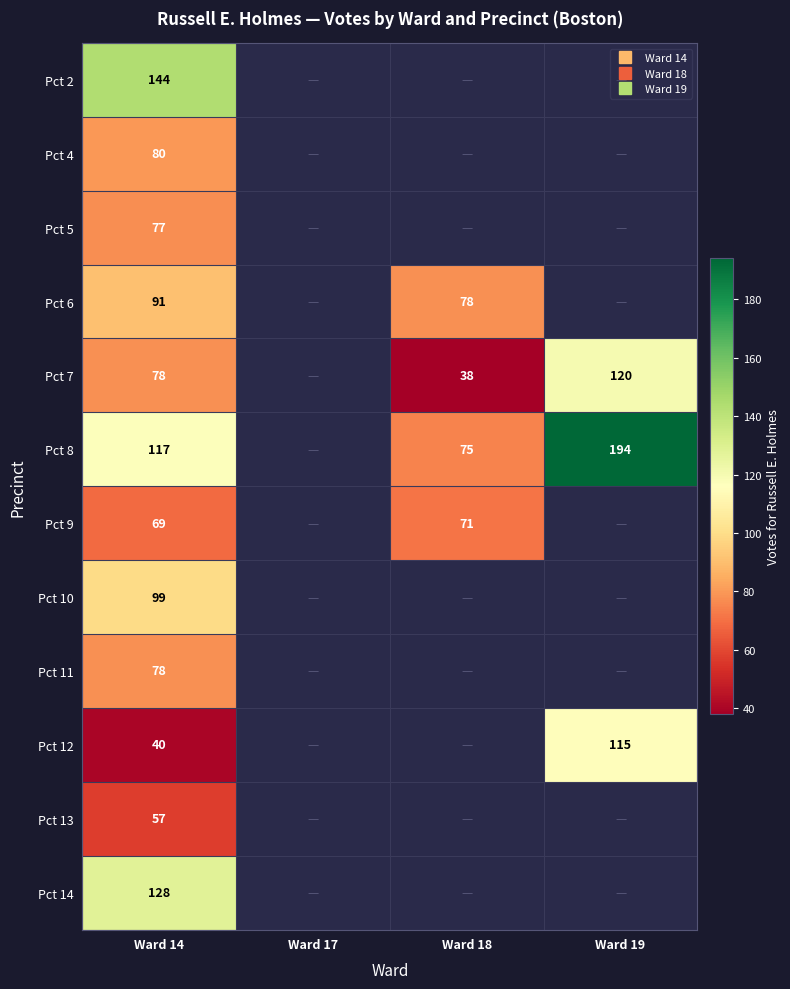

Which label corresponds to the largest value in the chart?

Ward 19